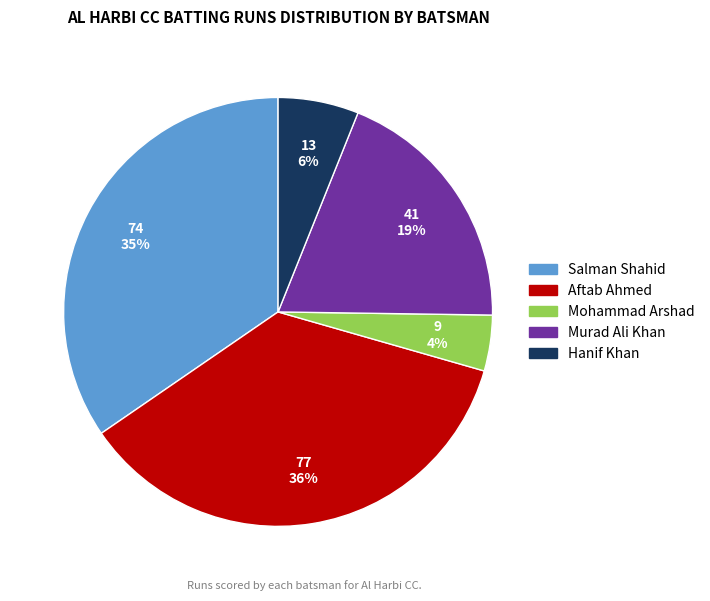

Approximately how many times larger is the value at Aftab Ahmed compared to Murad Ali Khan?

1.9